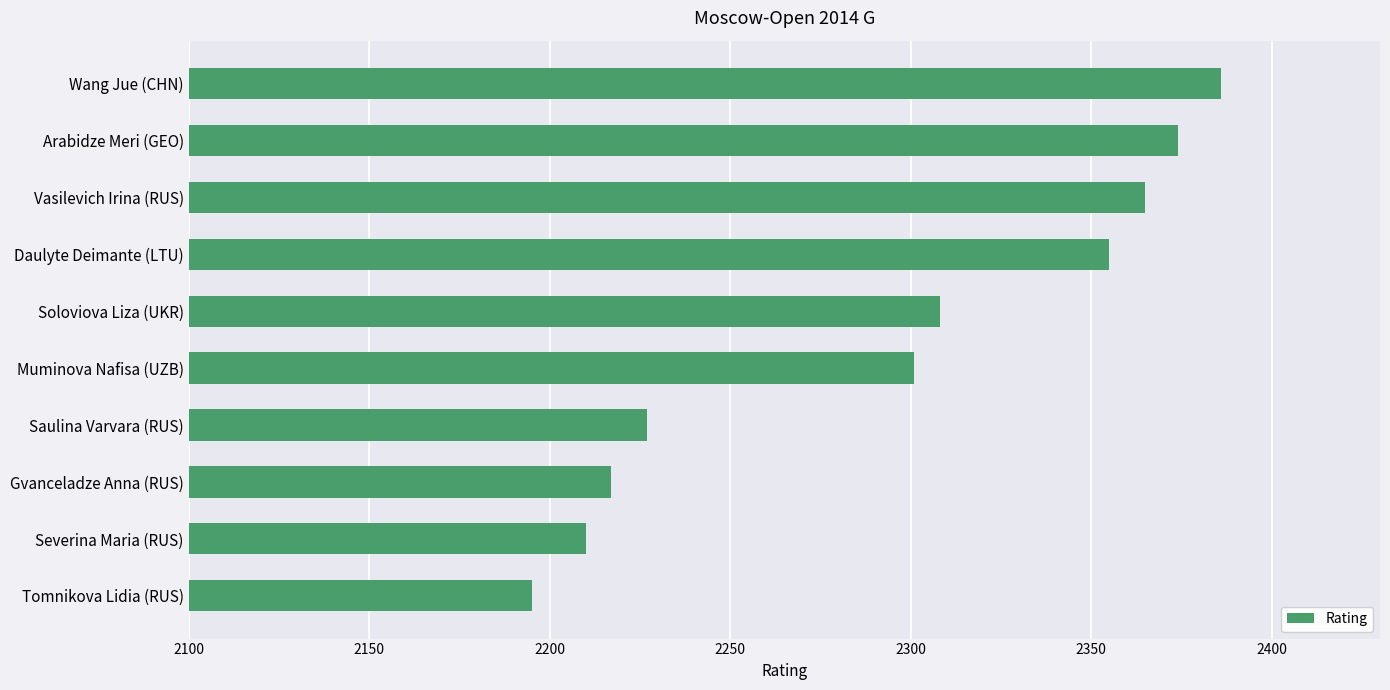

What is the minimum value shown in the chart?

2195